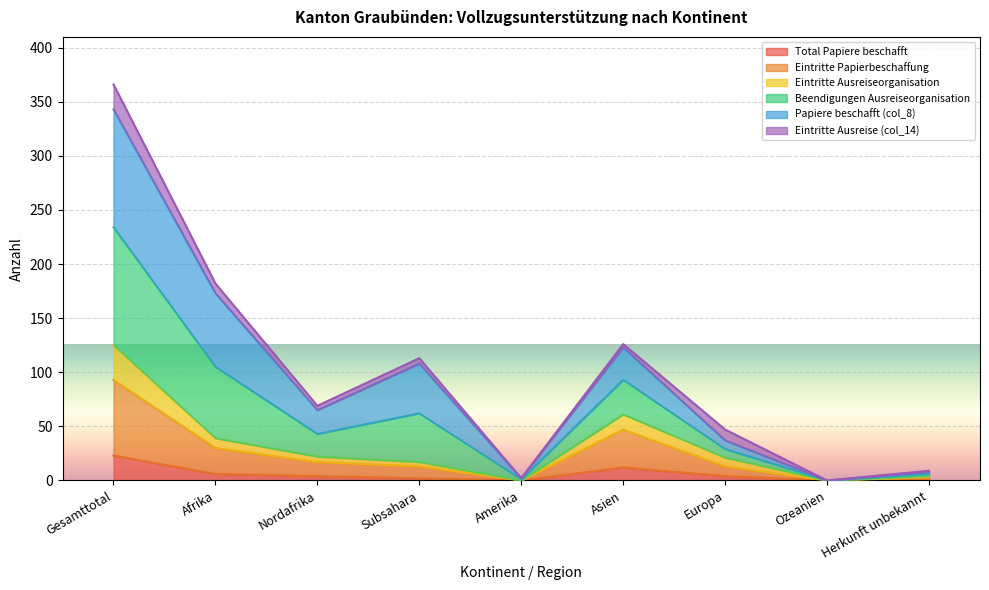

The value of Total Papiere beschafft at Ozeanien is -14. True or false?

False